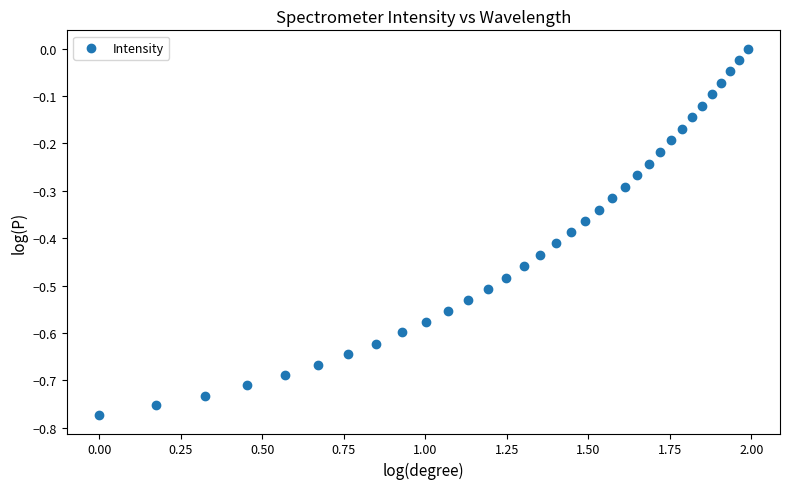

What is the range of X values (max minus min)?

2.0